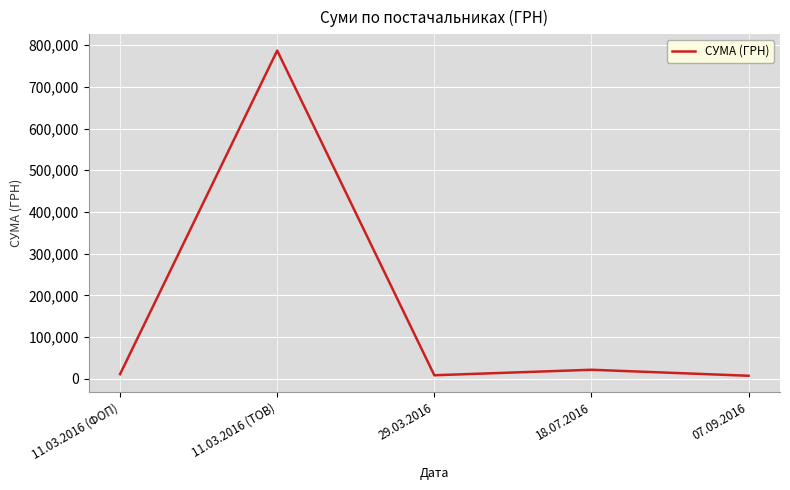

What is the average value?

167101.7